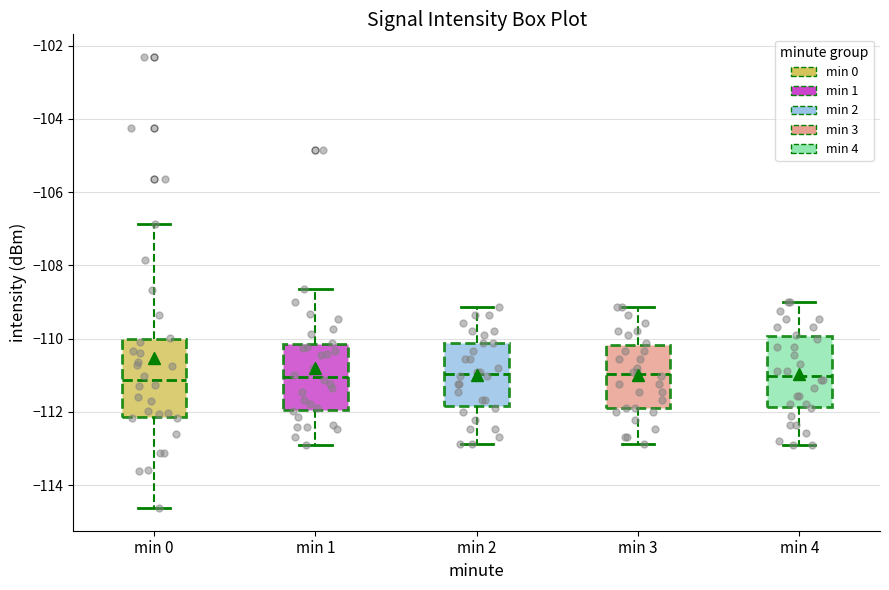

Reading left to right, read every box against the y-axis: the position of its median line, the range the box covers, and the ends of its whiskers. The values are not printed on the chart, so give them approximately, as read against the axis.

min 0: median -111.2, box -112.2 to -110.0, whiskers -114.6 to -106.8
min 1: median -111.0, box -112.0 to -110.2, whiskers -113.0 to -108.6
min 2: median -111.0, box -111.8 to -110.2, whiskers -112.8 to -109.2
min 3: median -111.0, box -111.8 to -110.2, whiskers -112.8 to -109.2
min 4: median -111.0, box -111.8 to -110.0, whiskers -113.0 to -109.0